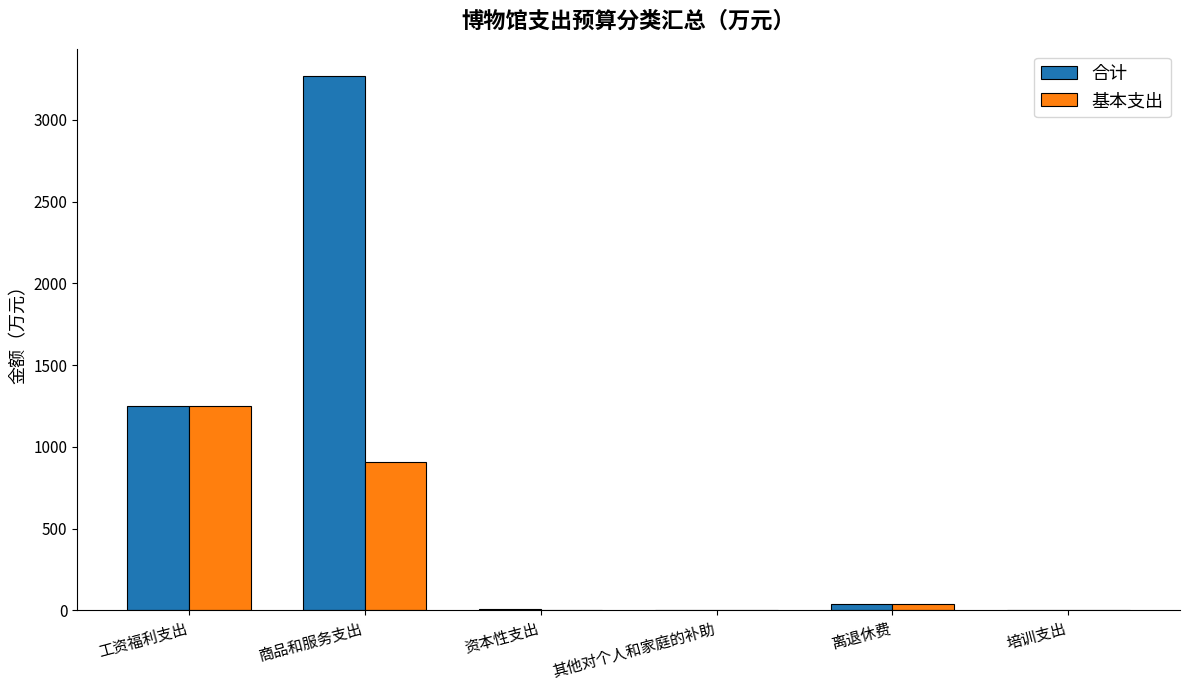

Is it true that 合计 equals 37.5 at 离退休费?

True